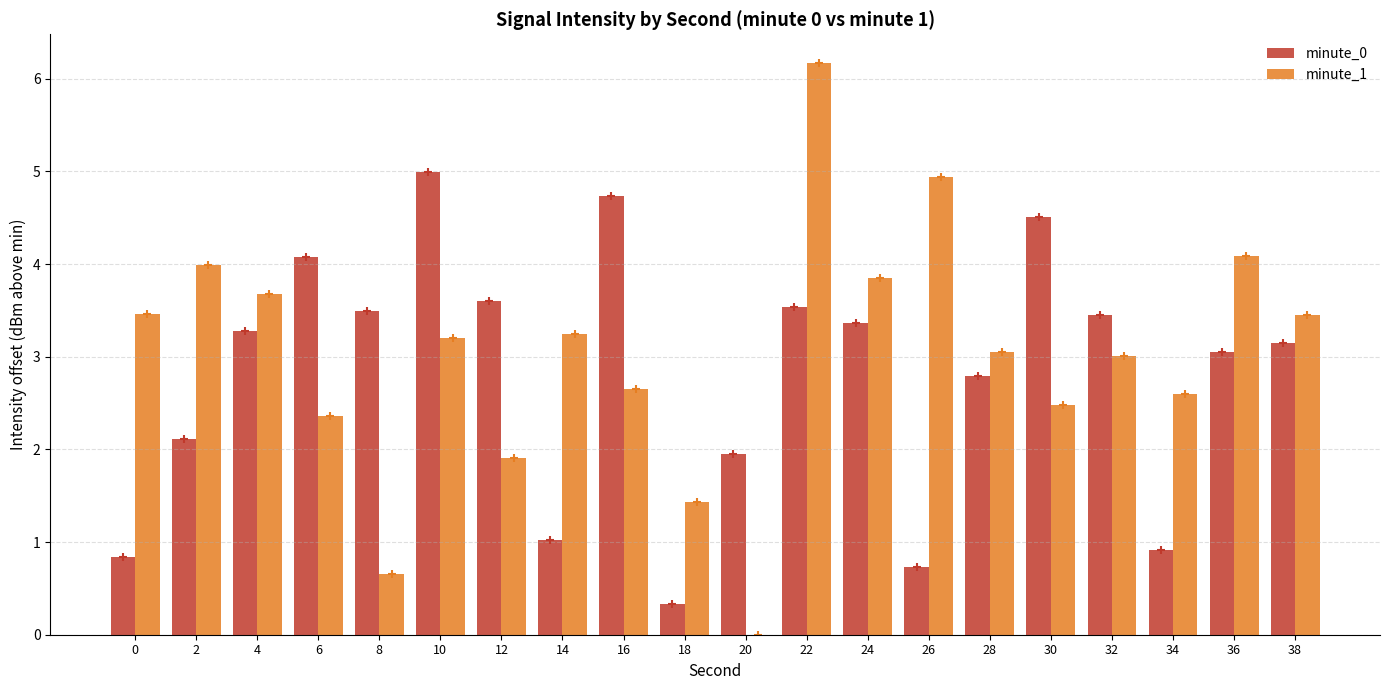

The minute_0 series shows 2.4 at 32. True or false?

False